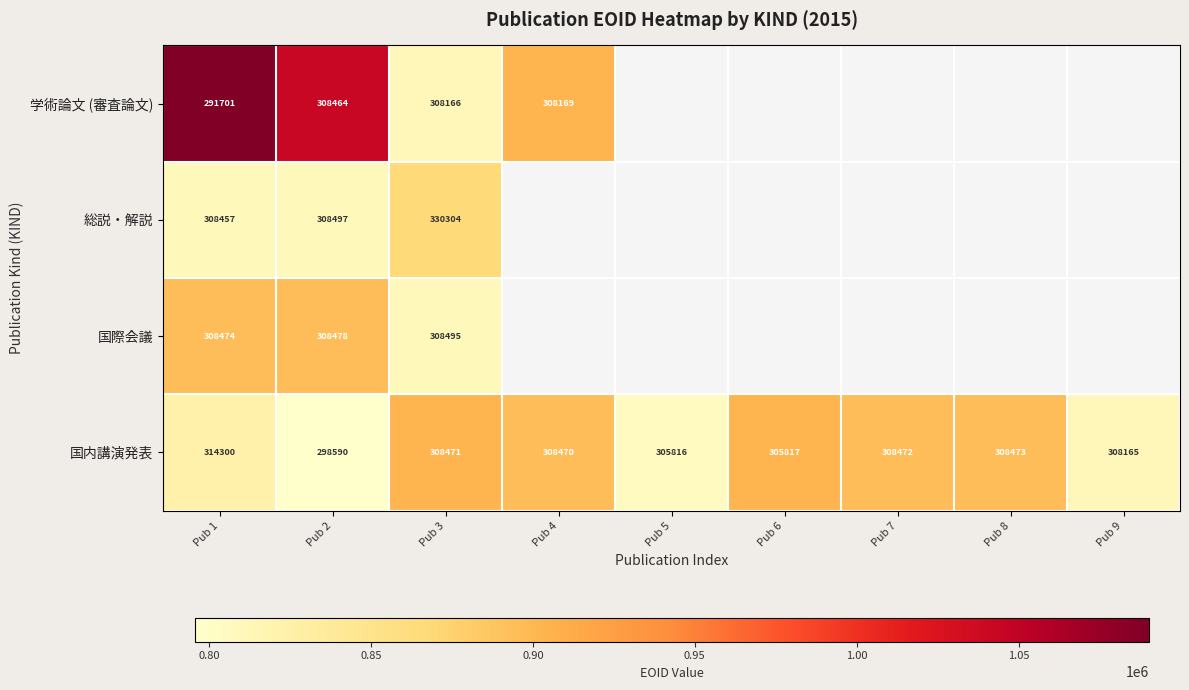

Between Pub 1 and Pub 2, which is larger?

Pub 1